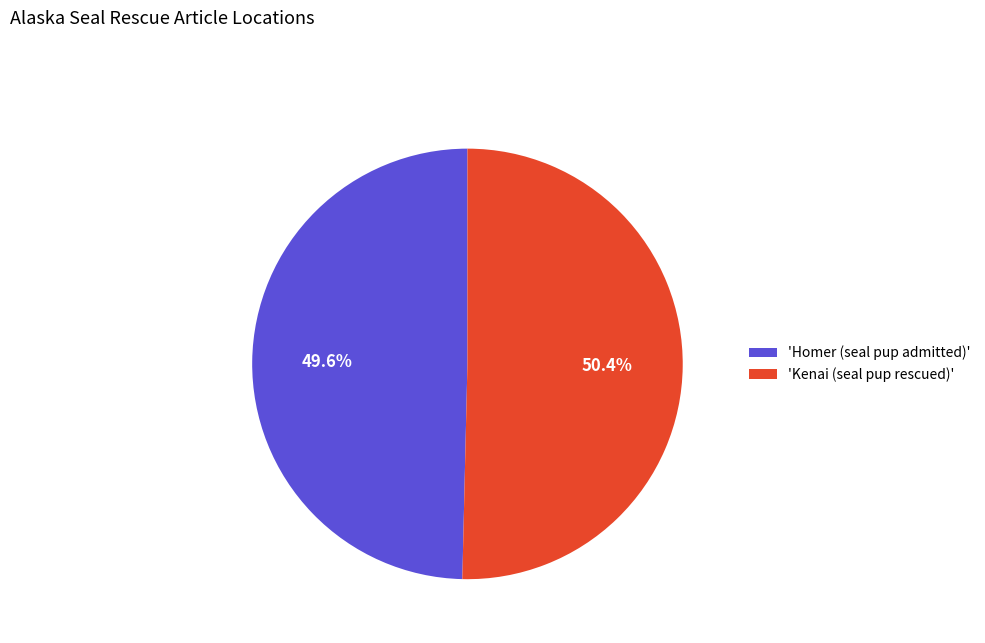

Rank the categories by value from lowest to highest.

'Homer (seal pup admitted)', 'Kenai (seal pup rescued)'